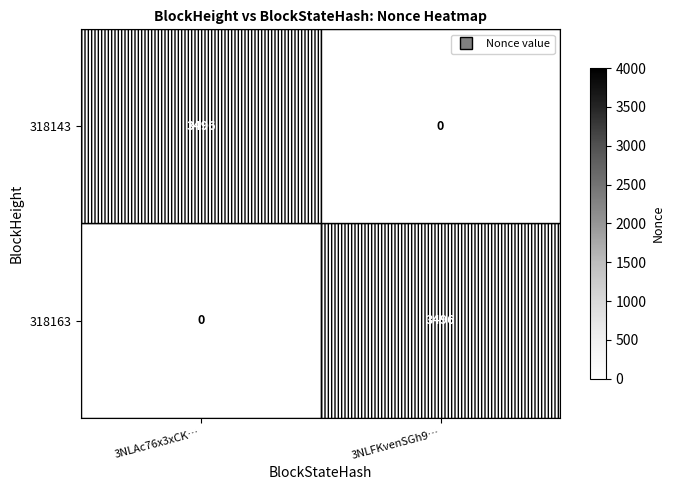

What is the sum of all 318143 values?

3496